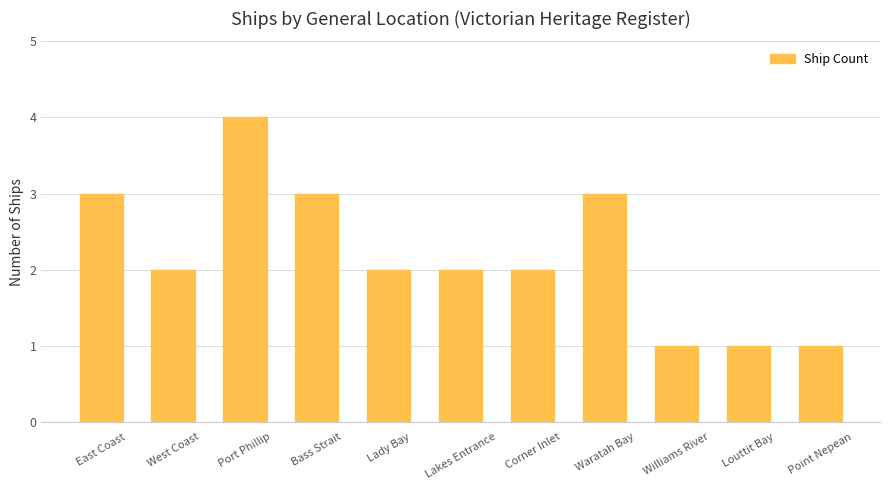

What is the label of the 3rd bar from the left?

Port Phillip